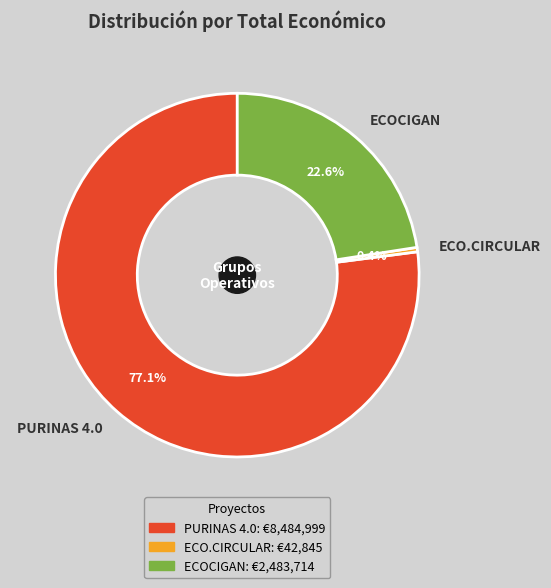

How much of the chart is everything except ECO.CIRCULAR?

99.6%